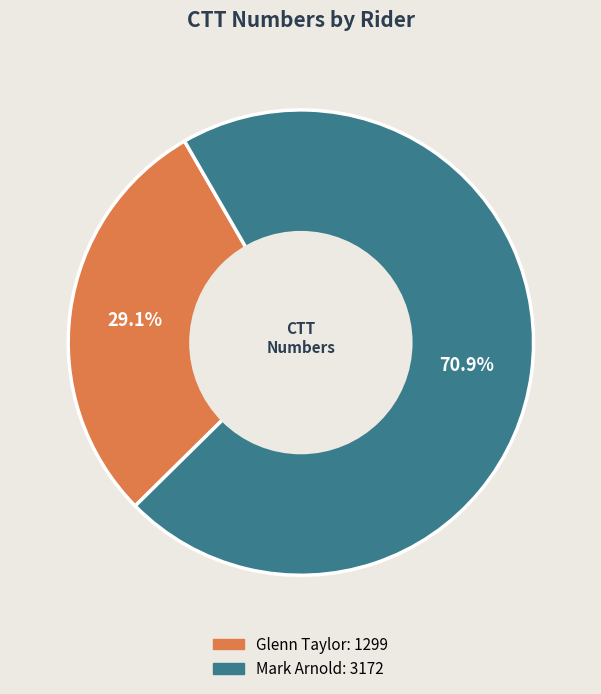

What is the majority slice?

Mark Arnold